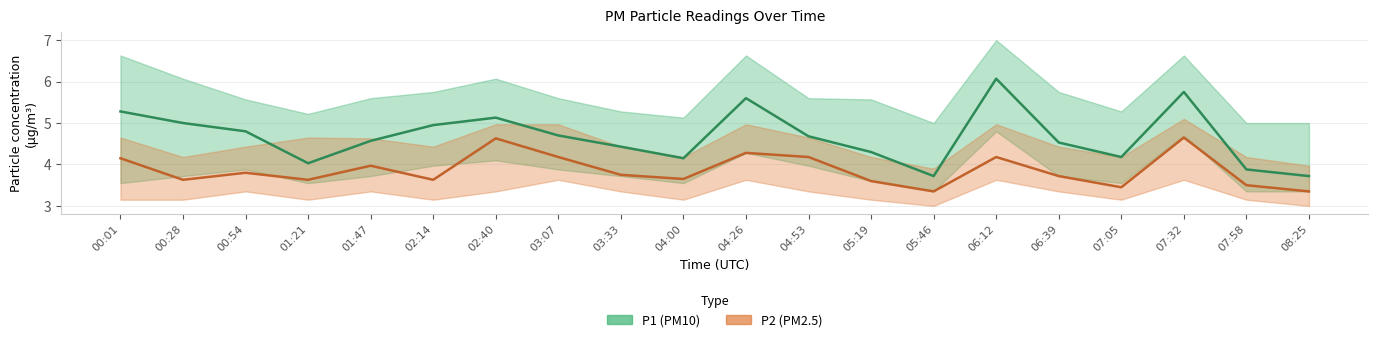

At 04:00, list the series in order from largest to smallest.

P1_line, P2_line